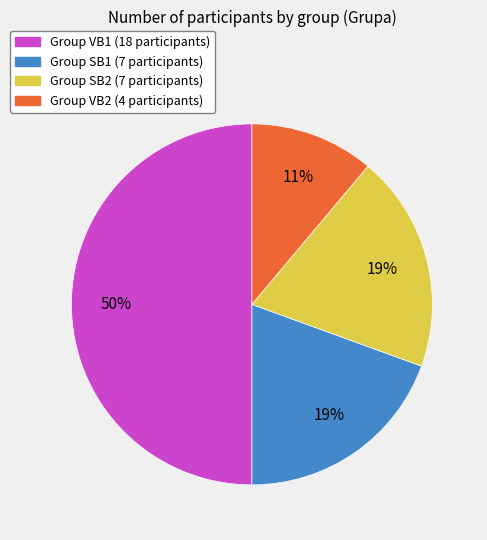

To the nearest percent, what is the difference between the largest and smallest slice percentages?

39%